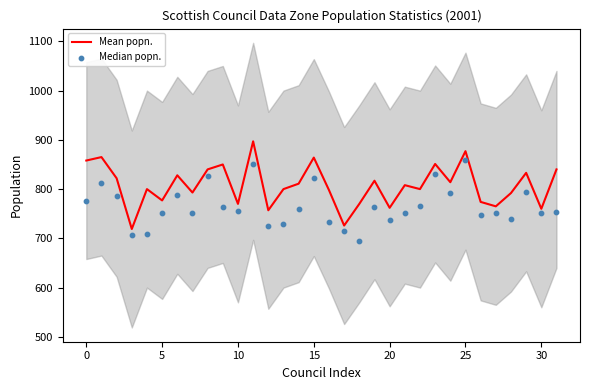

What are all the series names shown in the legend?

Mean popn., Median popn.